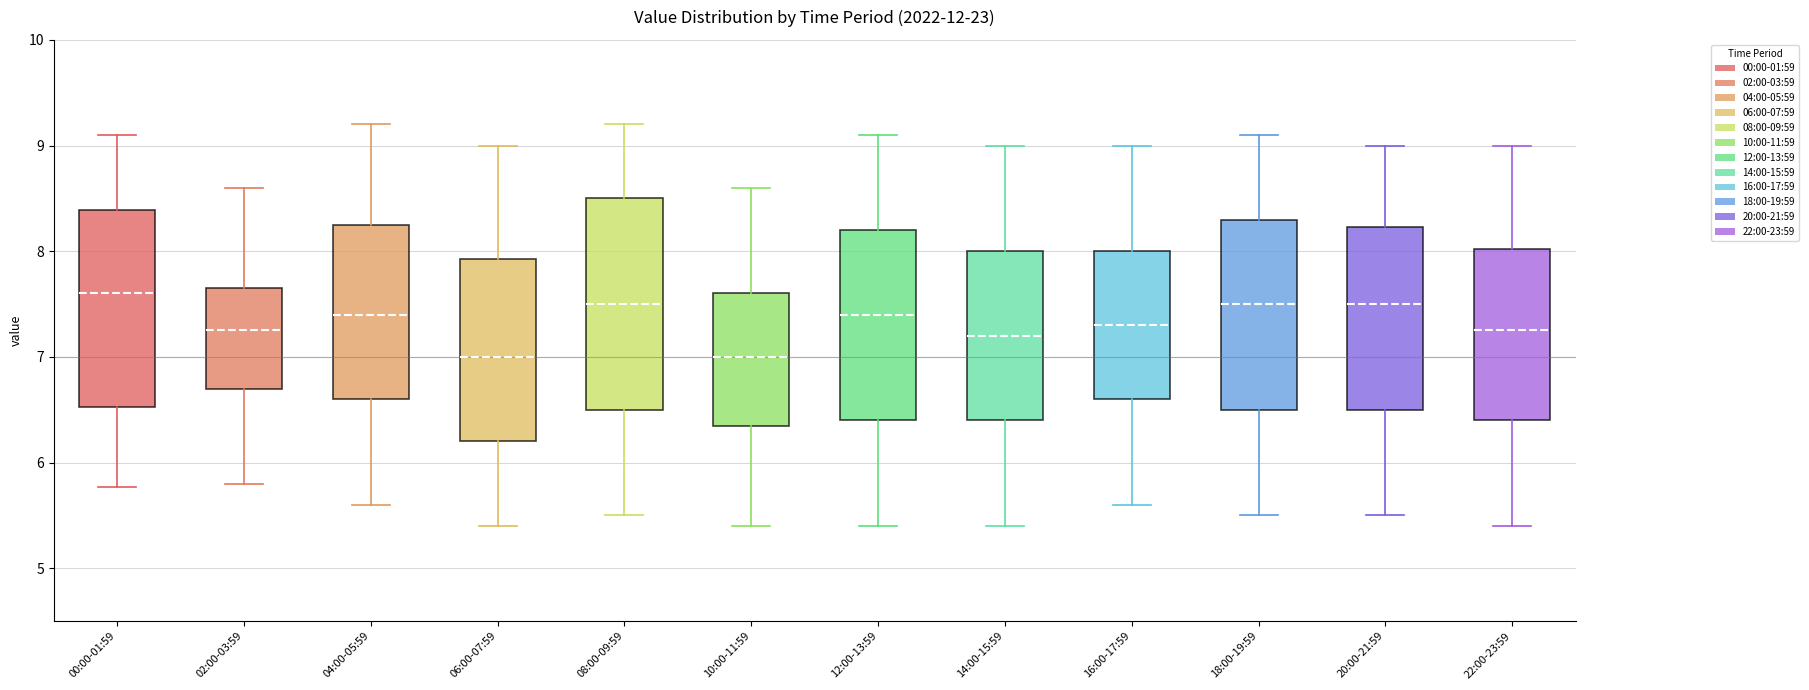

Where does the lower whisker of the box for 18:00-19:59 end on the y-axis? The values are not printed on the chart, so give them approximately, as read against the axis.

5.5